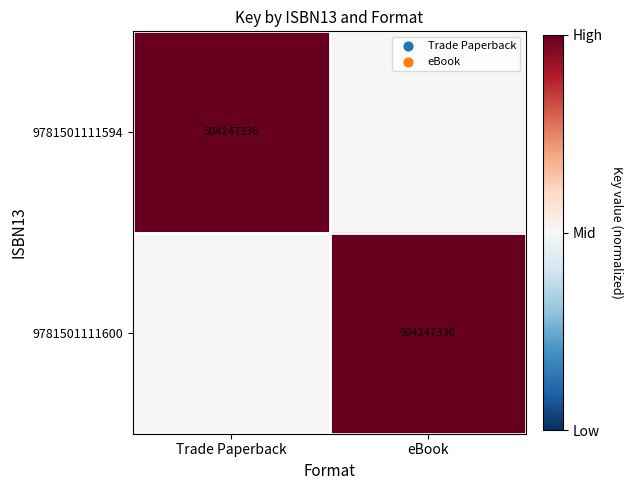

The value of 9781501111594 at Trade Paperback is 504247336.0. True or false?

True